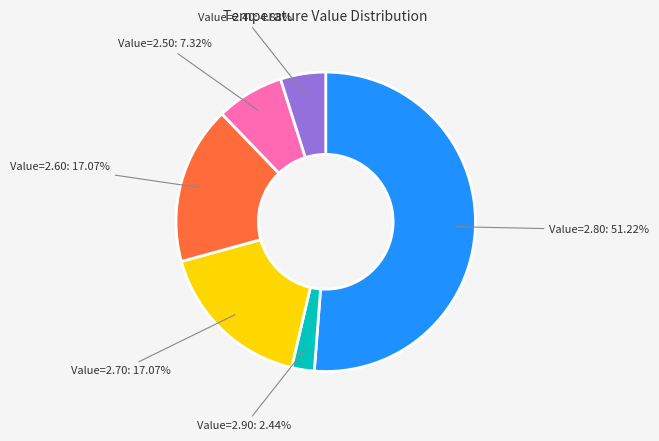

How many slices are in this pie chart?

6